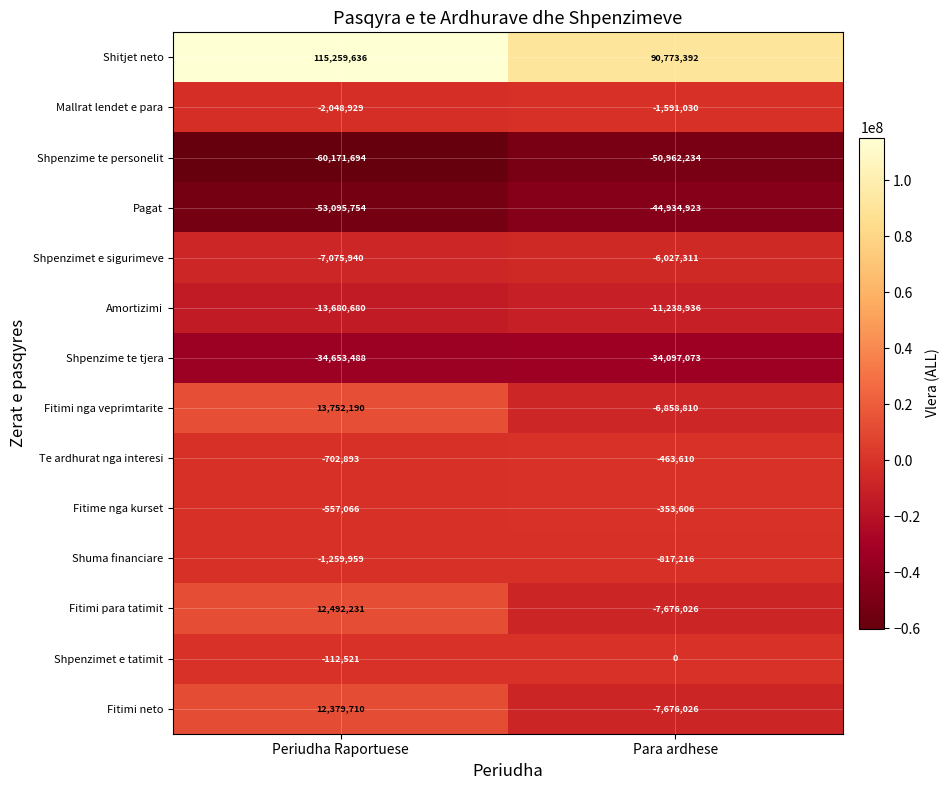

What is the total value across all series at Para ardhese?

-81923409